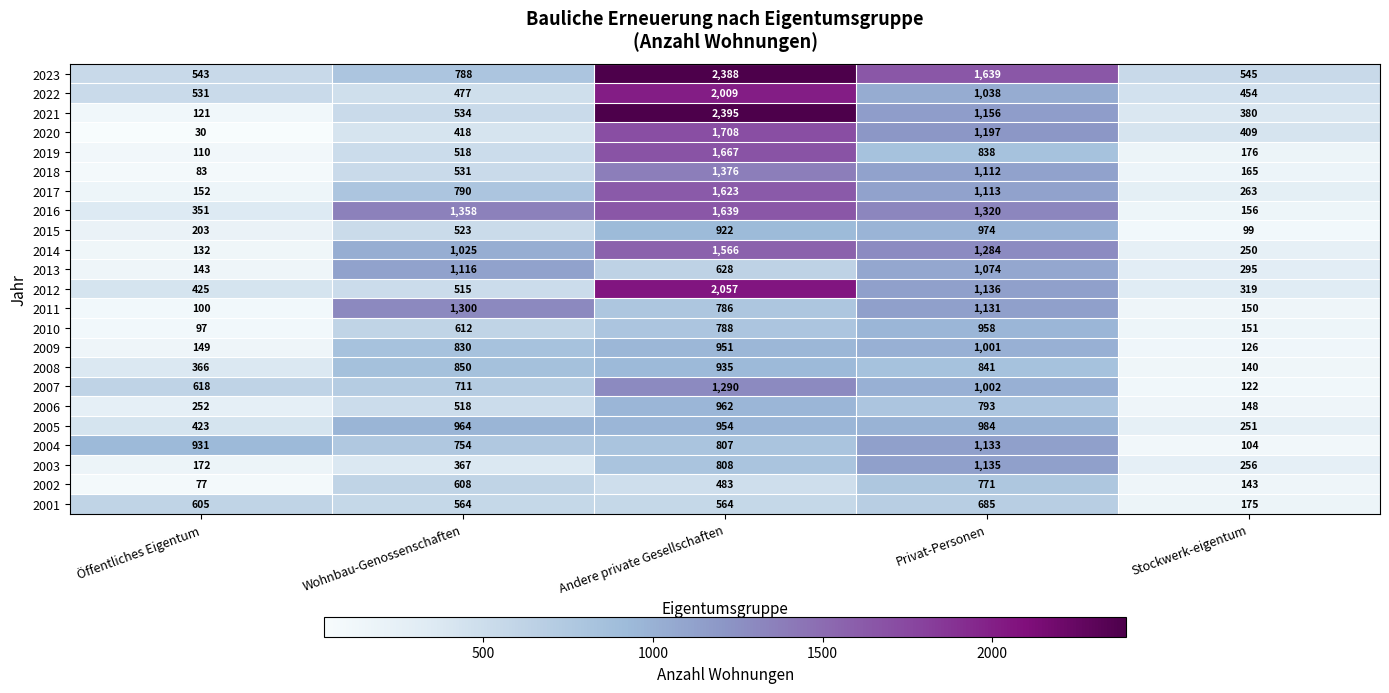

True or false: 2007 has a value of 1881 at Andere private Gesellschaften.

False